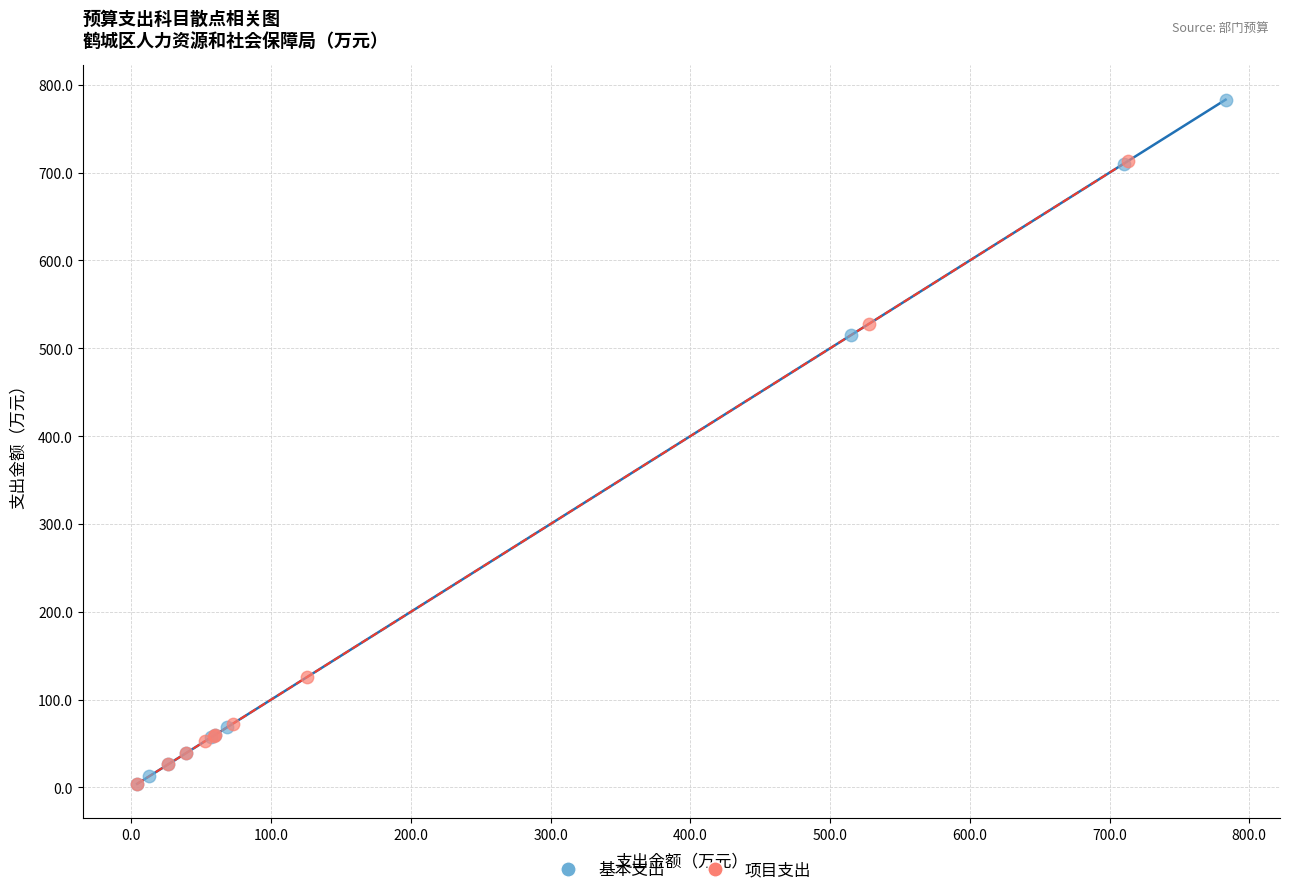

Which series reaches the maximum Y coordinate?

基本支出